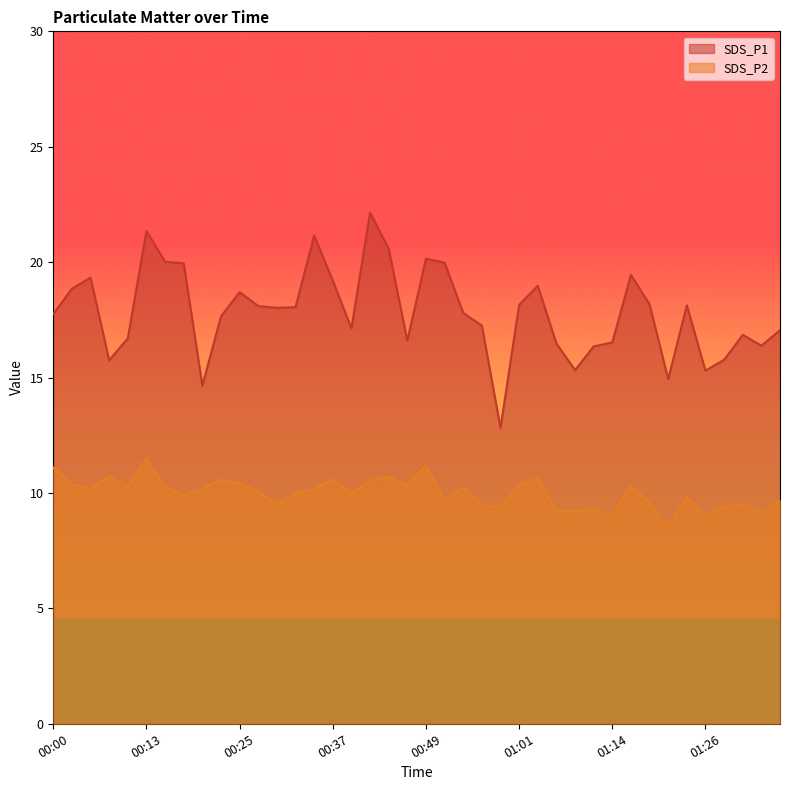

How many distinct data groups are displayed?

2